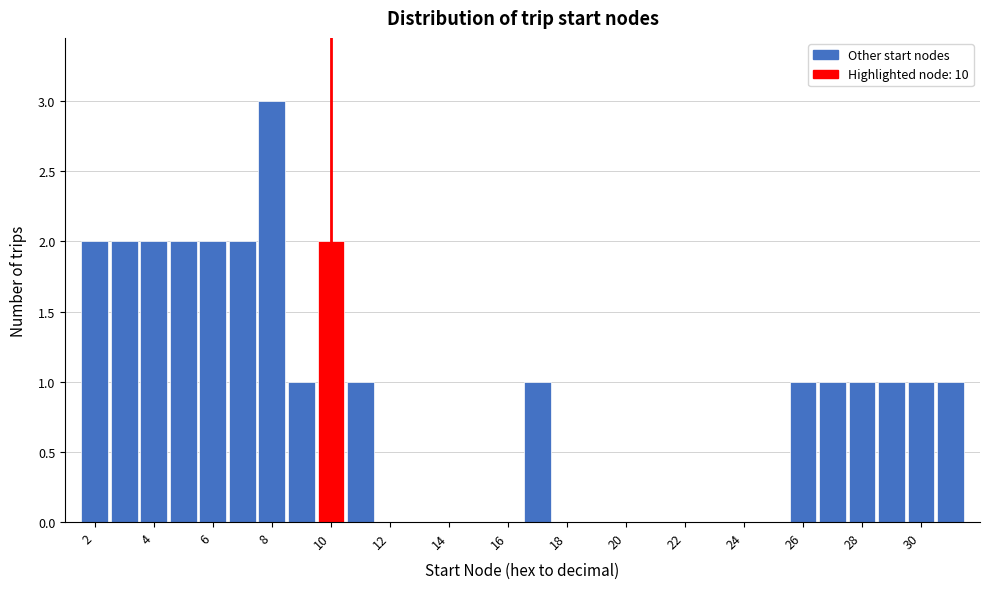

Reading left to right, list every bar in this chart as the range it spans on the x-axis followed by its height. Neither the bar edges nor the heights are printed on the chart, so give them approximately, as read against the axes.

1.5 to 2.5: 2
2.5 to 3.5: 2
3.5 to 4.5: 2
4.5 to 5.5: 2
5.5 to 6.5: 2
6.5 to 7.5: 2
7.5 to 8.5: 3
8.5 to 9.5: 1
9.5 to 10.5: 2
10.5 to 11.5: 1
11.5 to 12.5: 0
12.5 to 13.5: 0
13.5 to 14.5: 0
14.5 to 15.5: 0
15.5 to 16.5: 0
16.5 to 17.5: 1
17.5 to 18.5: 0
18.5 to 19.5: 0
19.5 to 20.5: 0
20.5 to 21.5: 0
21.5 to 22.5: 0
22.5 to 23.5: 0
23.5 to 24.5: 0
24.5 to 25.5: 0
25.5 to 26.5: 1
26.5 to 27.5: 1
27.5 to 28.5: 1
28.5 to 29.5: 1
29.5 to 30.5: 1
30.5 to 31.5: 1